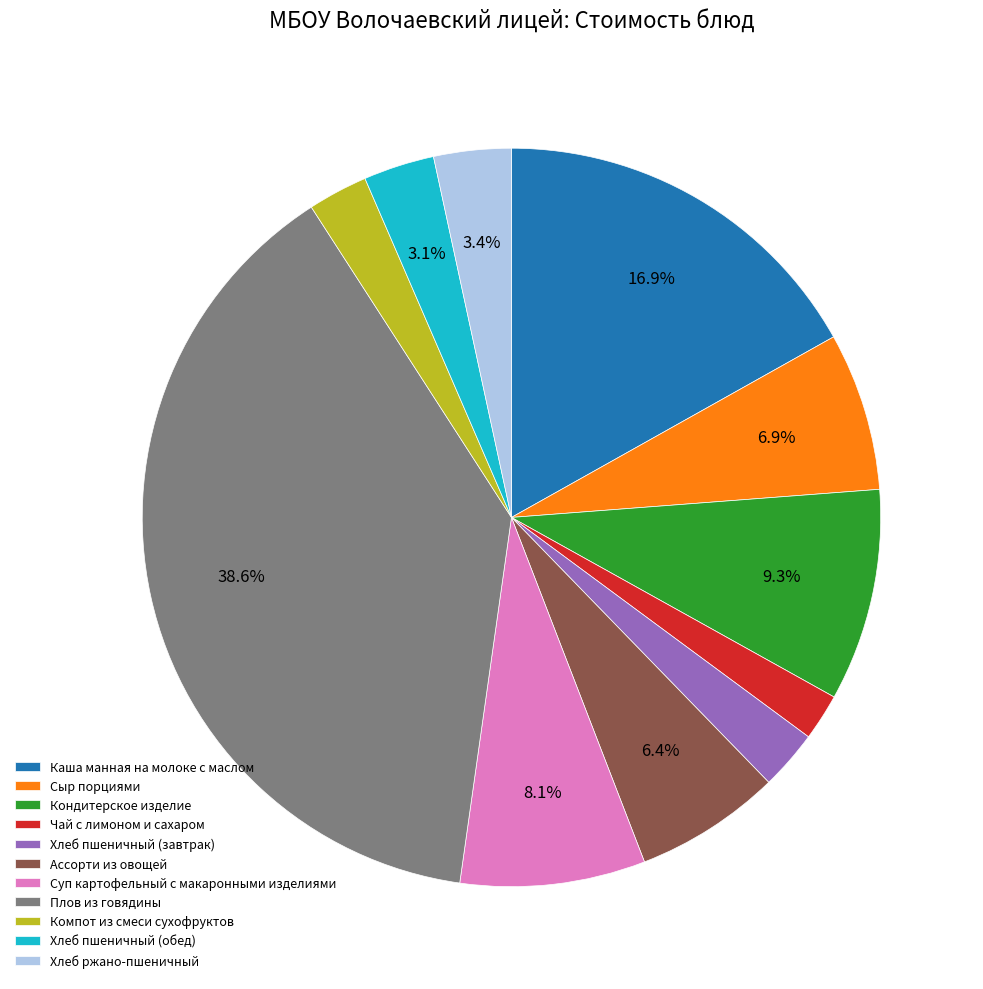

True or false: Каша манная на молоке с маслом accounts for 17% of the total.

True